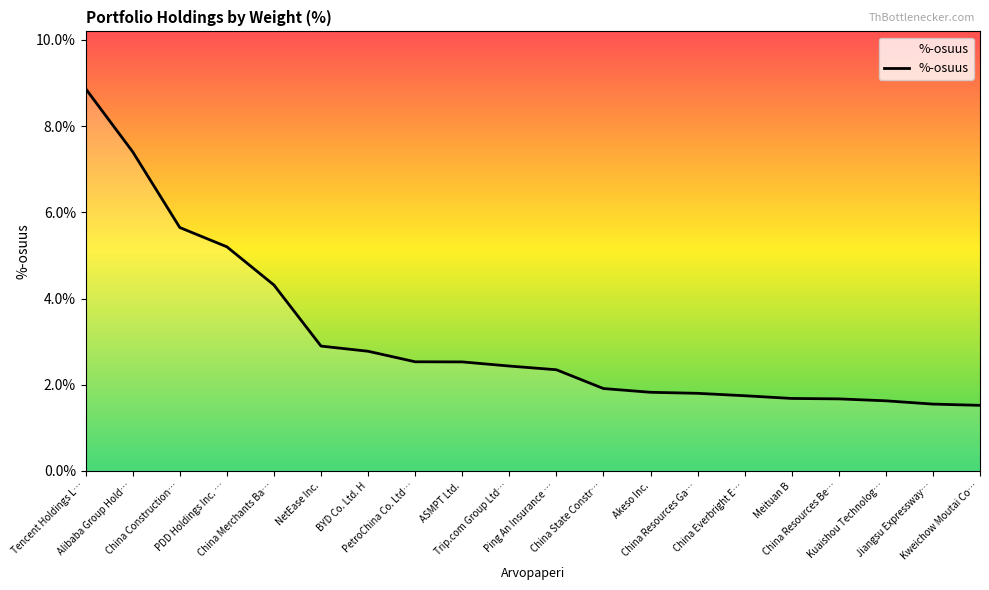

Count the number of categories in the chart.

20